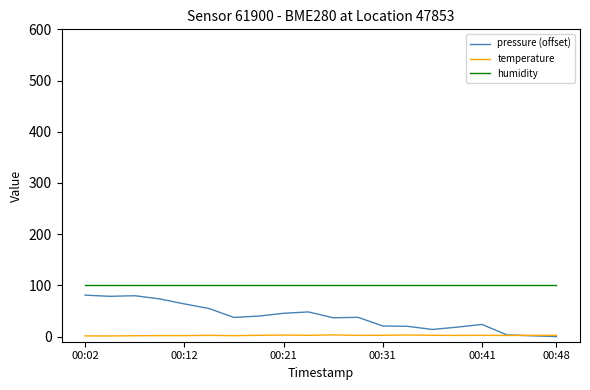

How many lines are shown in the chart?

3